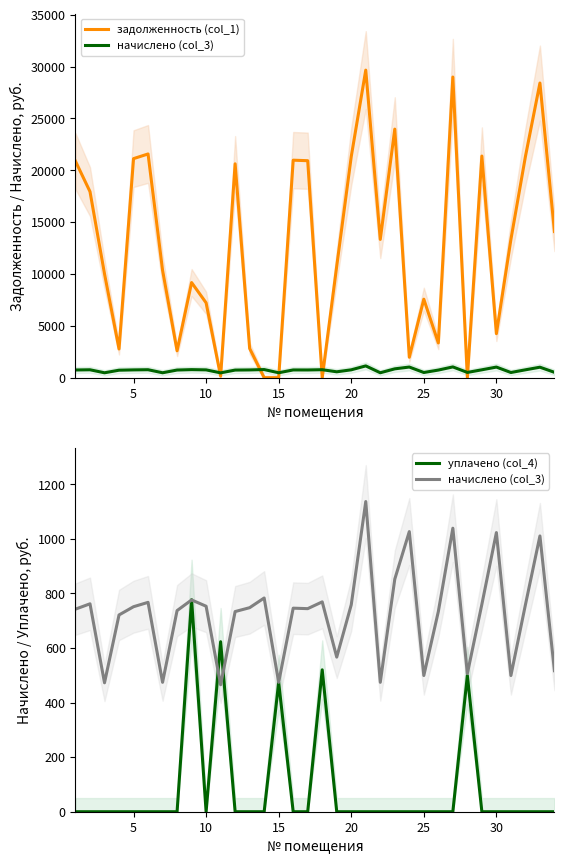

What is the value of the задолженность (col_1) point at the 9th from the left?

9173.5